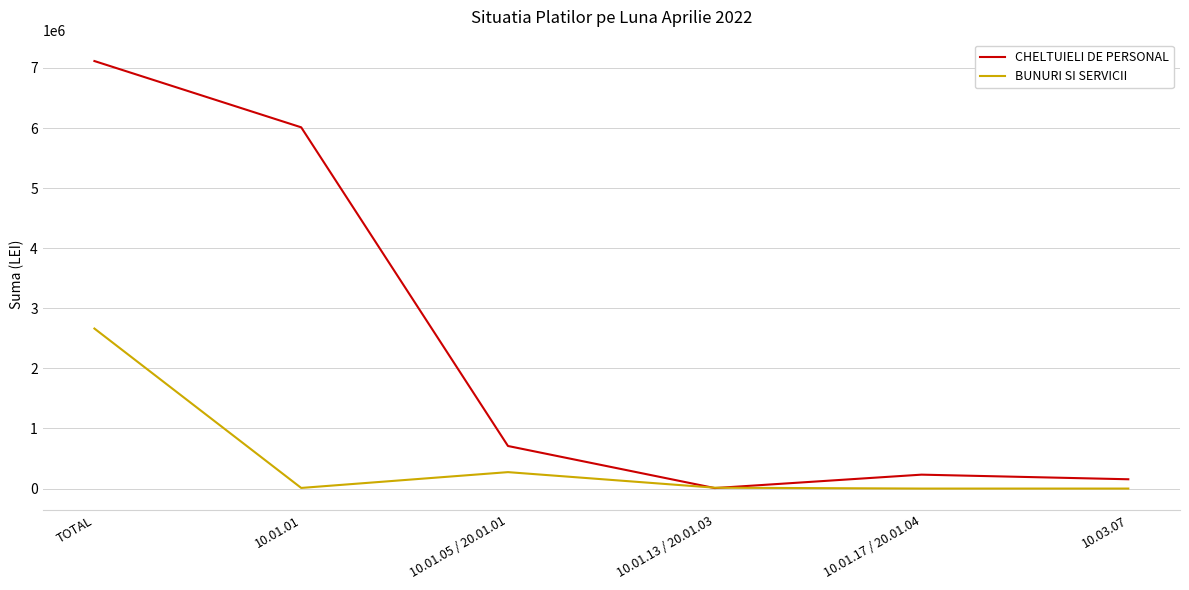

At which category does BUNURI SI SERVICII reach its first local peak?

10.01.05 / 20.01.01